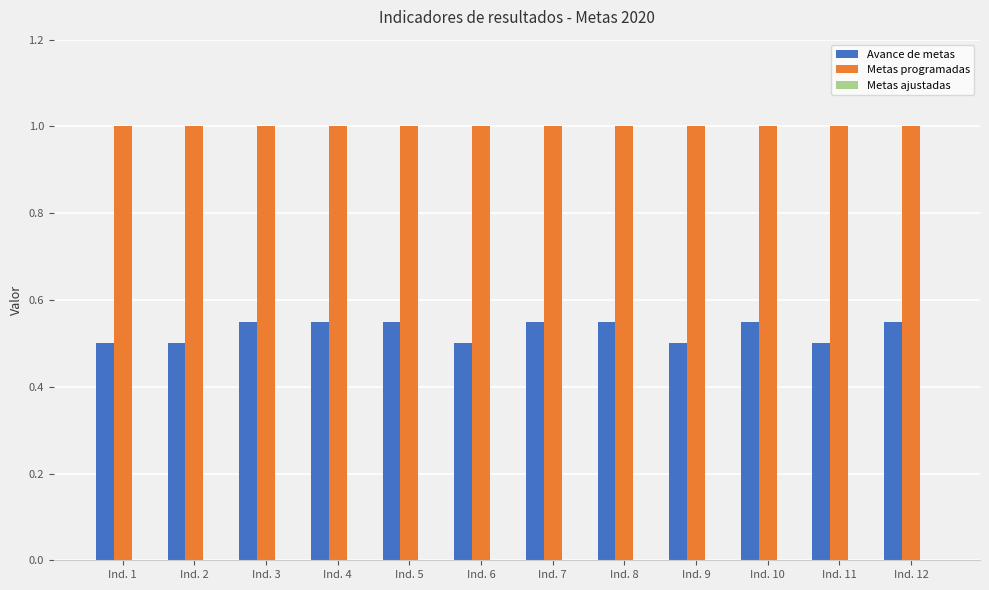

How many bars are there in total?

24